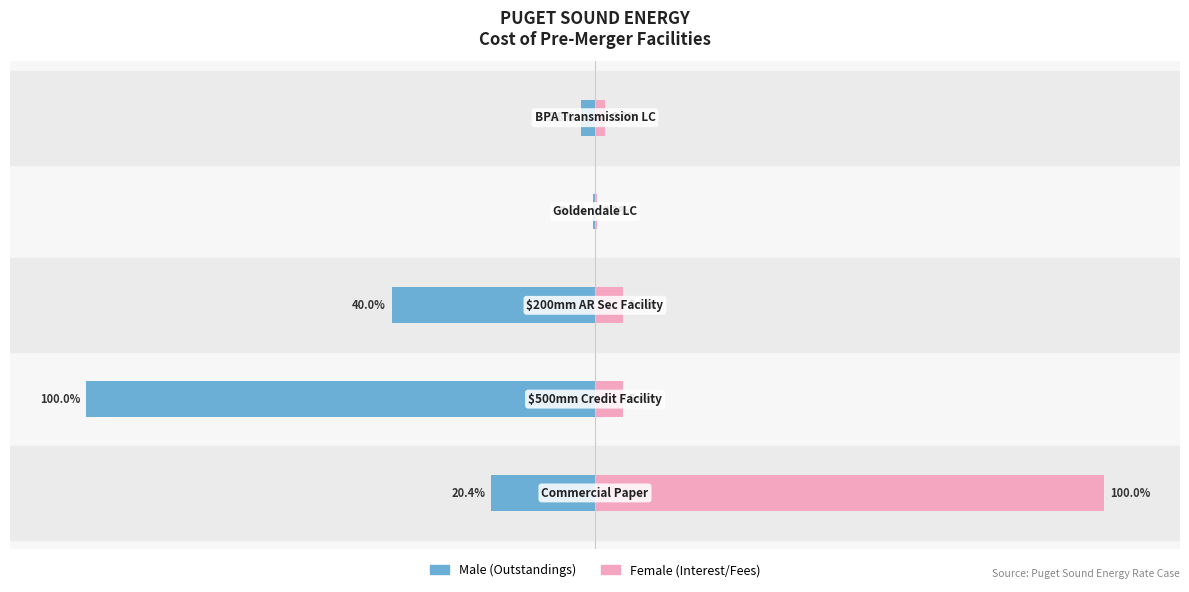

What is the average value of the Male series?

-32.7